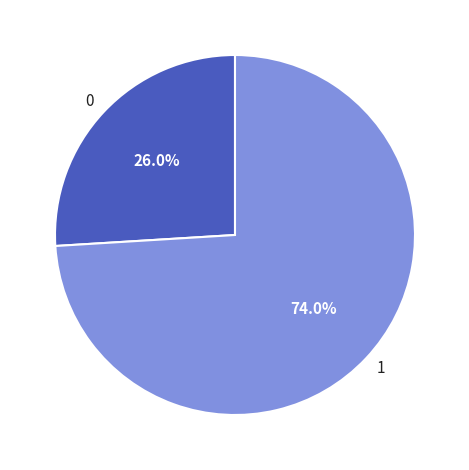

What is the ratio of the value at 0 to the value at 1?

0.4